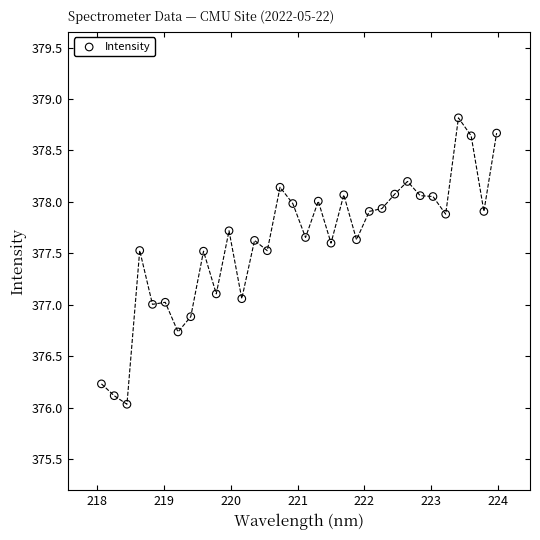

What is the range of X values (max minus min)?

5.9